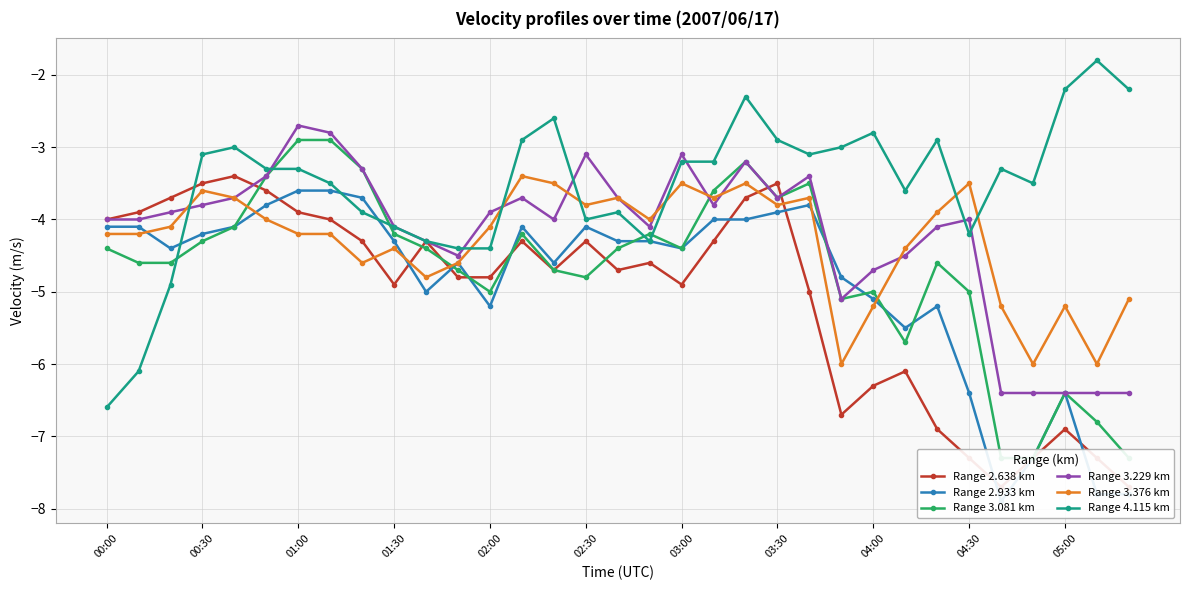

Which series has the largest total across all categories?

Range 4.115 km